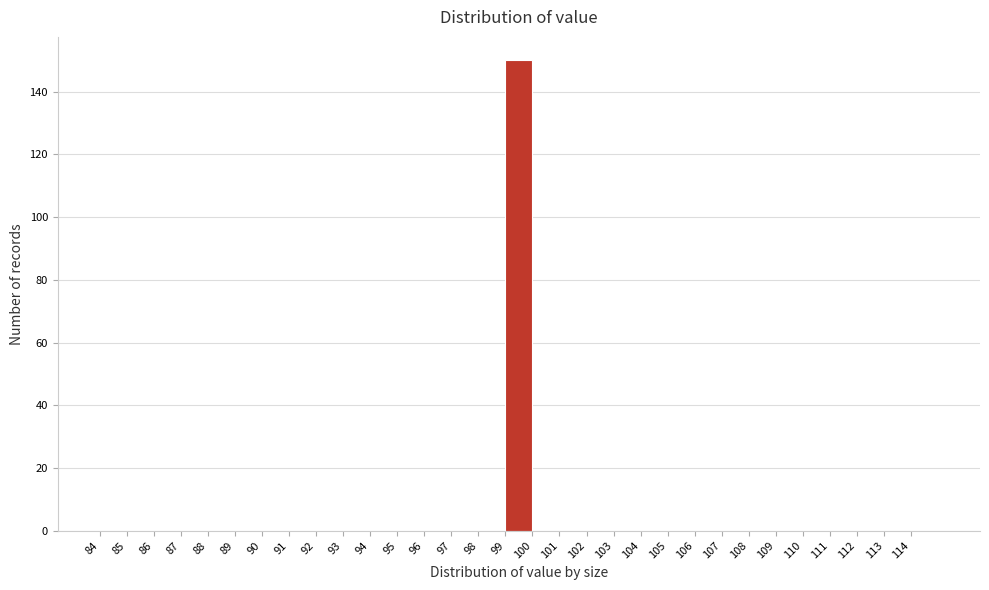

Reading left to right, list every bar in this chart as the range it spans on the x-axis followed by its height. The values are not printed on the chart, so give them approximately, as read against the axis.

84 to 85: 0
85 to 86: 0
86 to 87: 0
87 to 88: 0
88 to 89: 0
89 to 90: 0
90 to 91: 0
91 to 92: 0
92 to 93: 0
93 to 94: 0
94 to 95: 0
95 to 96: 0
96 to 97: 0
97 to 98: 0
98 to 99: 0
99 to 100: 150
100 to 101: 0
101 to 102: 0
102 to 103: 0
103 to 104: 0
104 to 105: 0
105 to 106: 0
106 to 107: 0
107 to 108: 0
108 to 109: 0
109 to 110: 0
110 to 111: 0
111 to 112: 0
112 to 113: 0
113 to 114: 0
114 to 115: 0